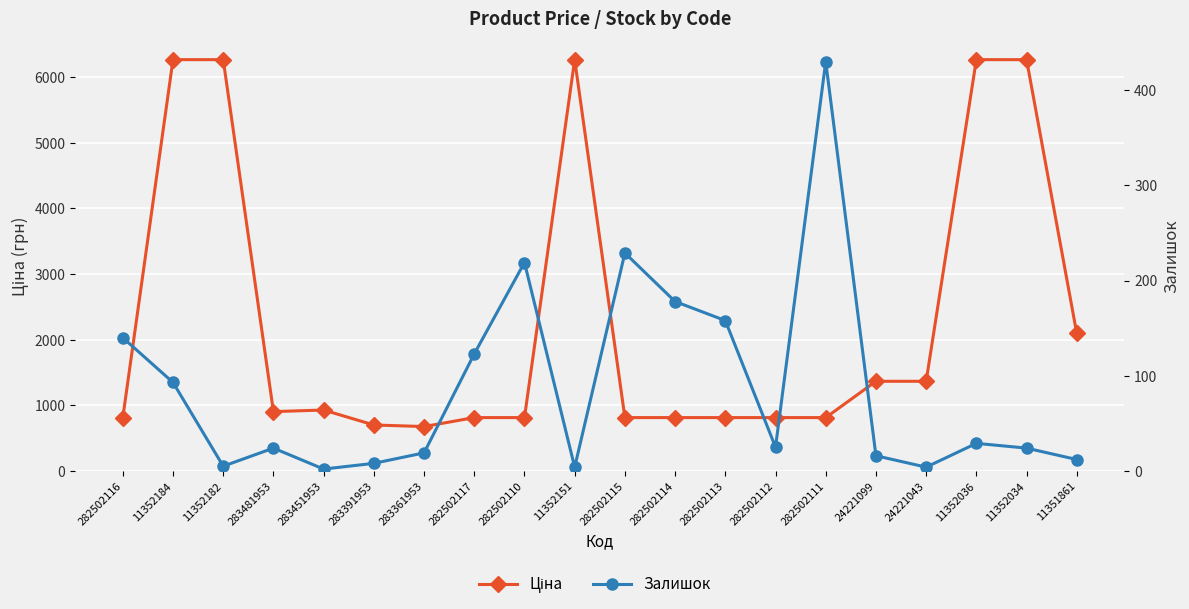

Which series has the largest total across all categories?

Ціна